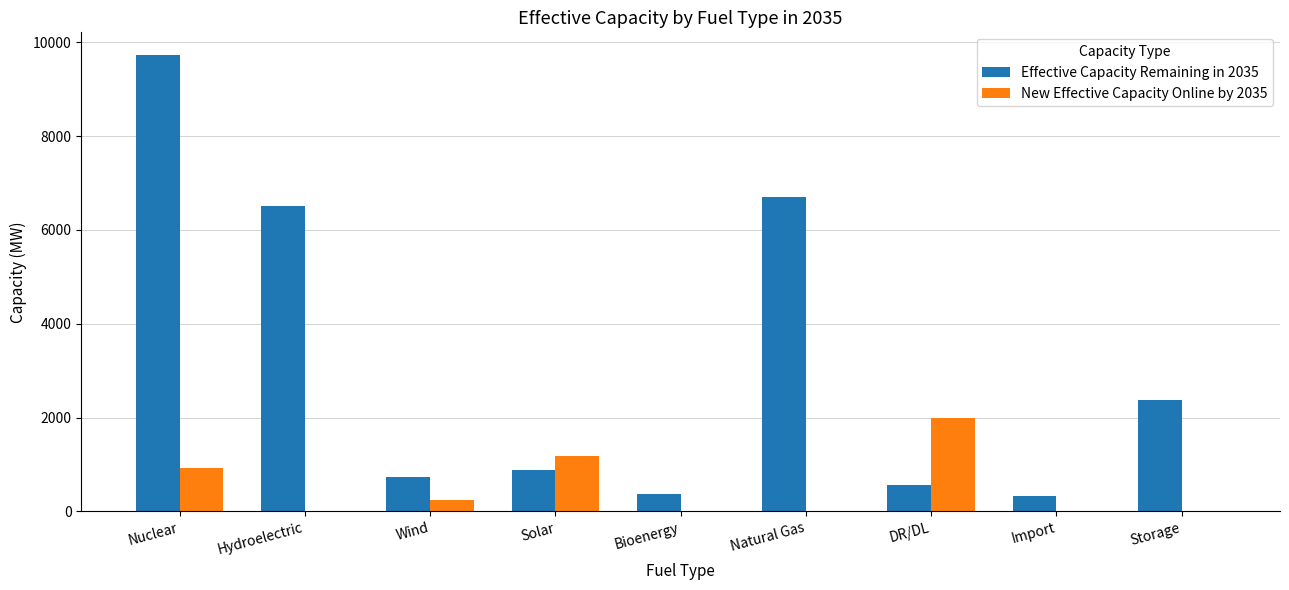

How many series are shown in this chart?

2